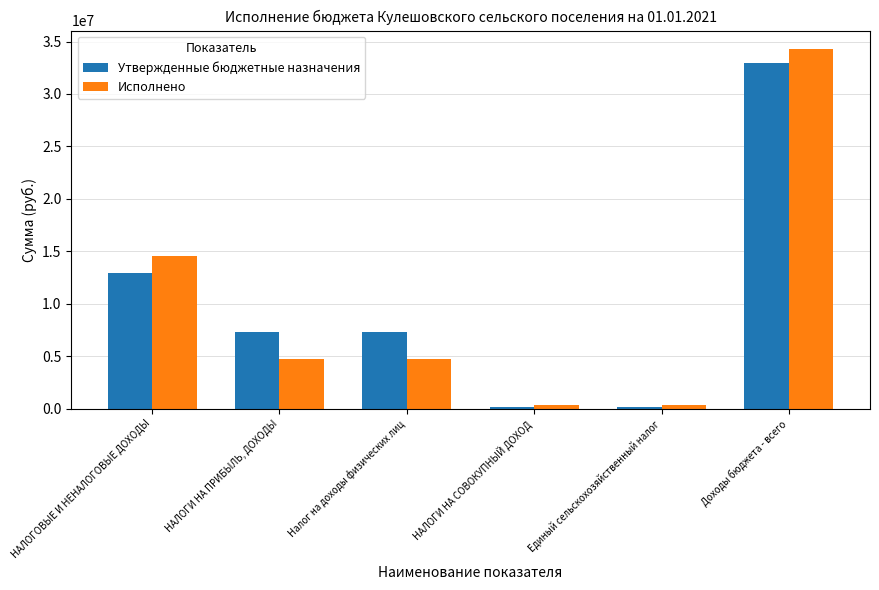

What is the difference between the second highest and minimum values in the Исполнено series?

14193839.9